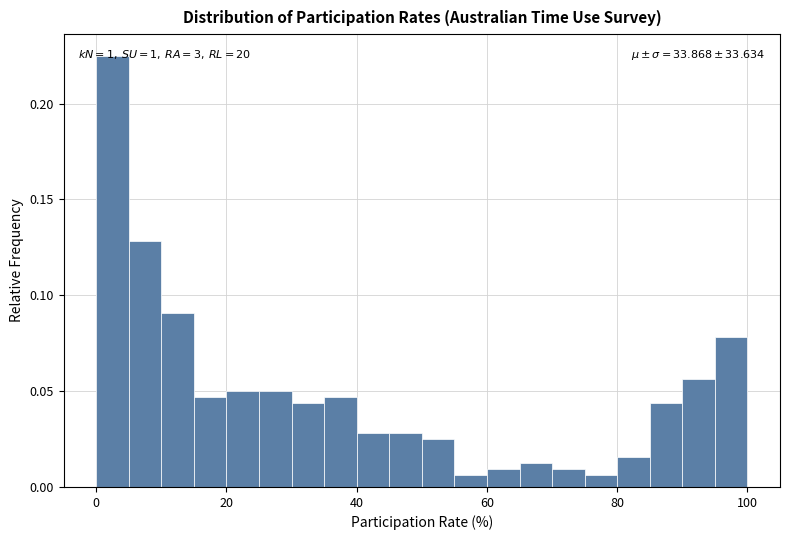

Around what value on the x-axis is the tallest bar? Give the approximate position of its centre, as read against the axis.

2